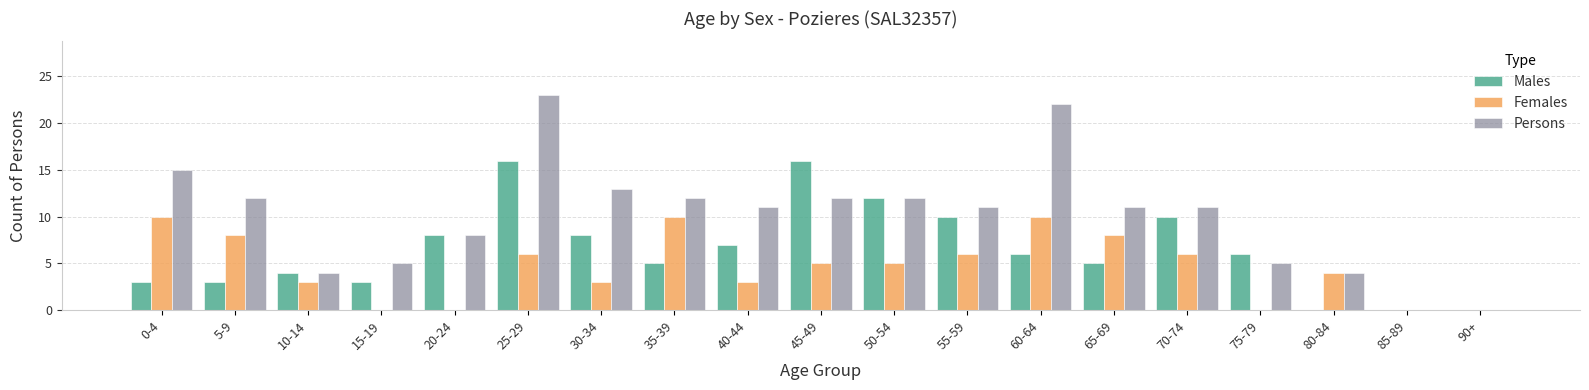

What is the sum of the Males values at 55-59 and 75-79?

16